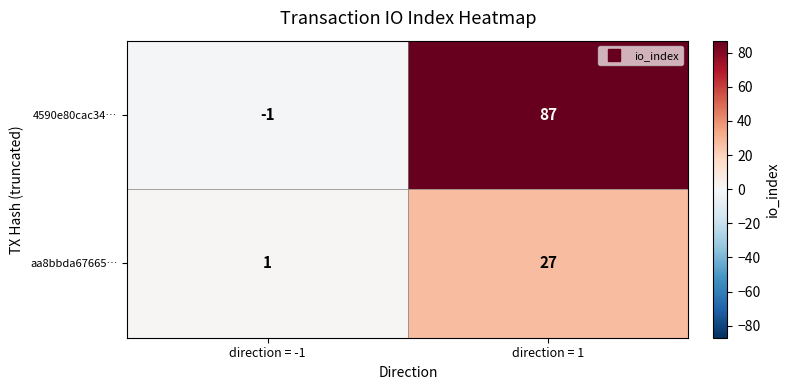

Which category has the highest value in the aa8bbda67665… series?

direction = 1